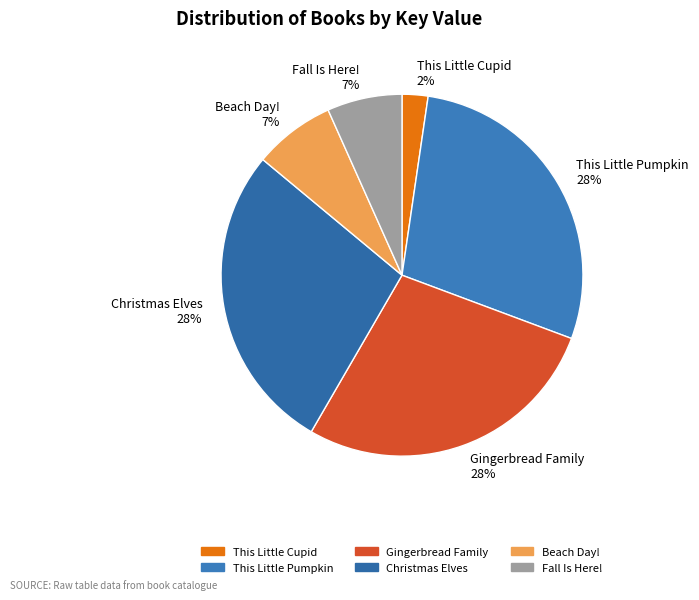

The Fall Is Here! slice represents 7% of the pie. True or false?

True